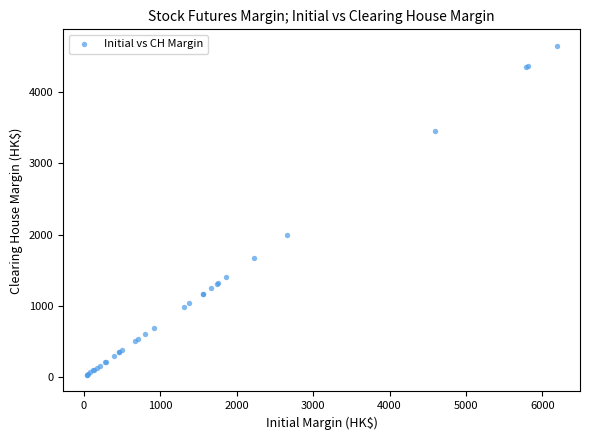

What Y value in the scatter plot is closest to 2339?

2000